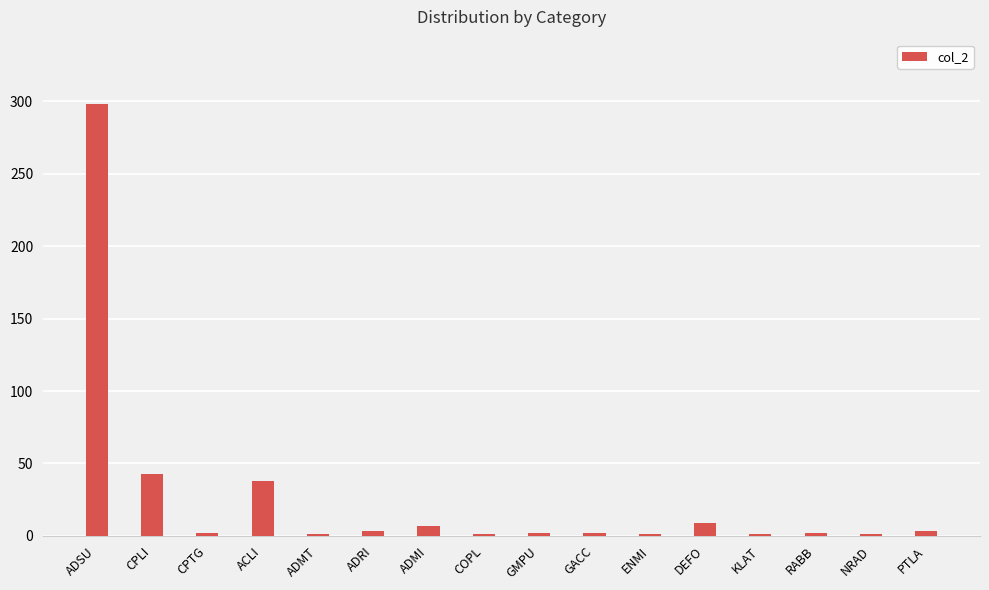

Where is the data nearest to the value 149?

CPLI